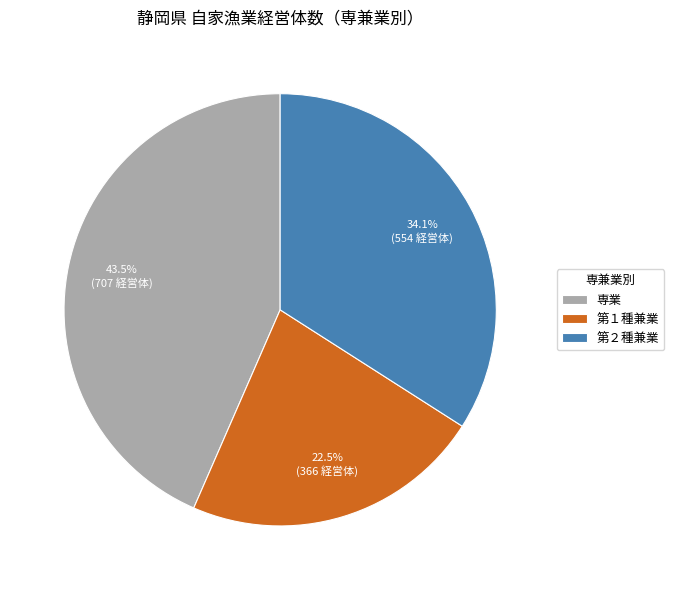

Is 第１種兼業 the majority of the pie?

No